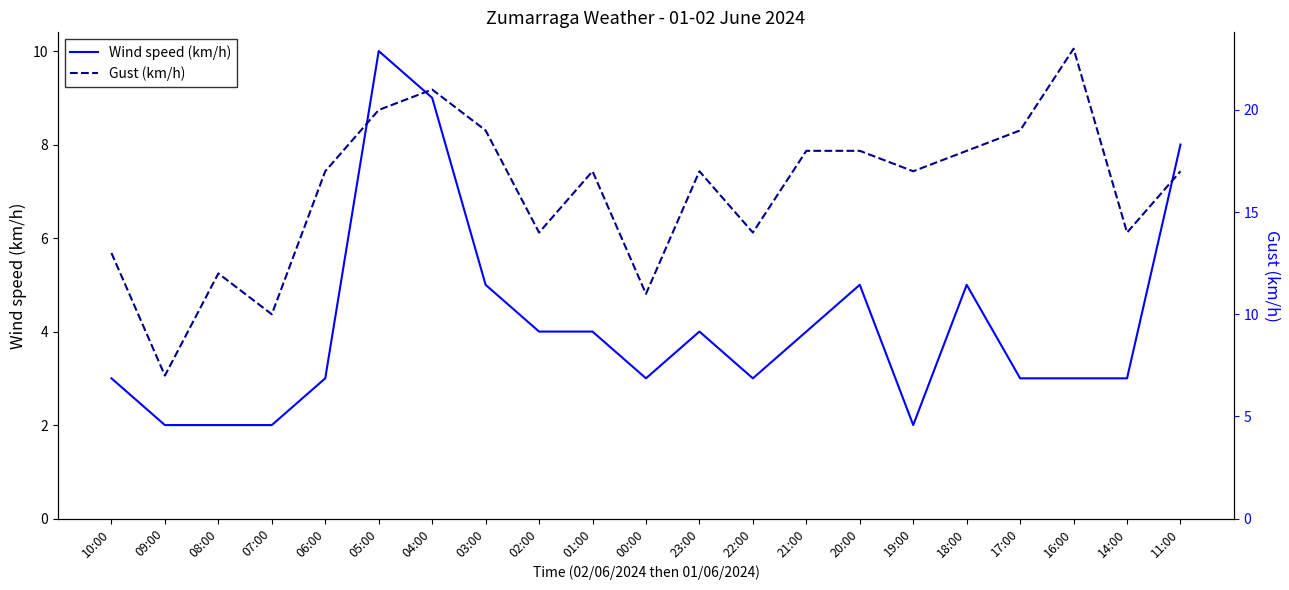

Rank the series at 09:00 from highest to lowest value.

Gust (km/h), Wind speed (km/h)